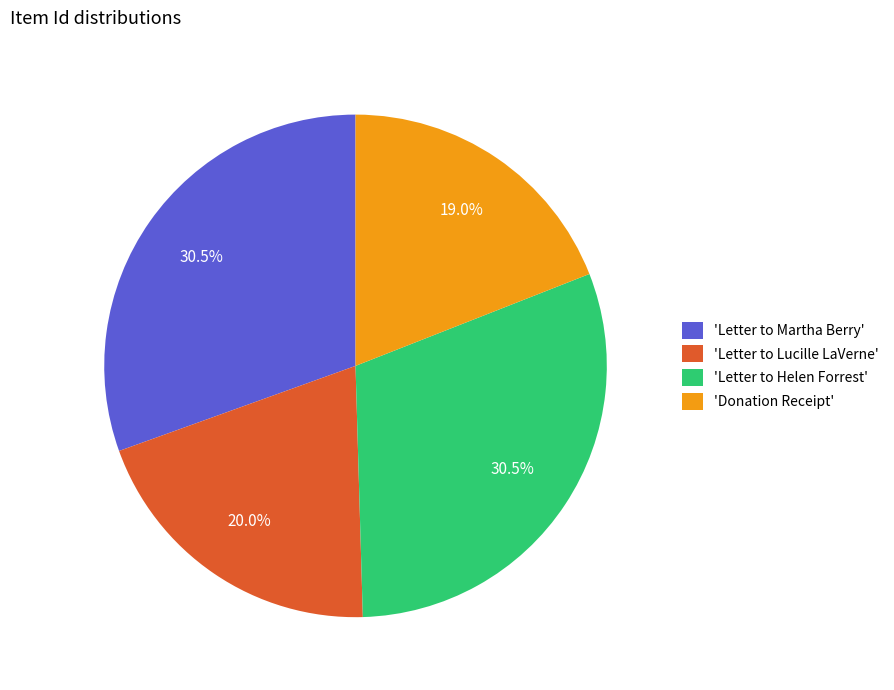

What is the smallest slice in the pie chart?

'Donation Receipt'